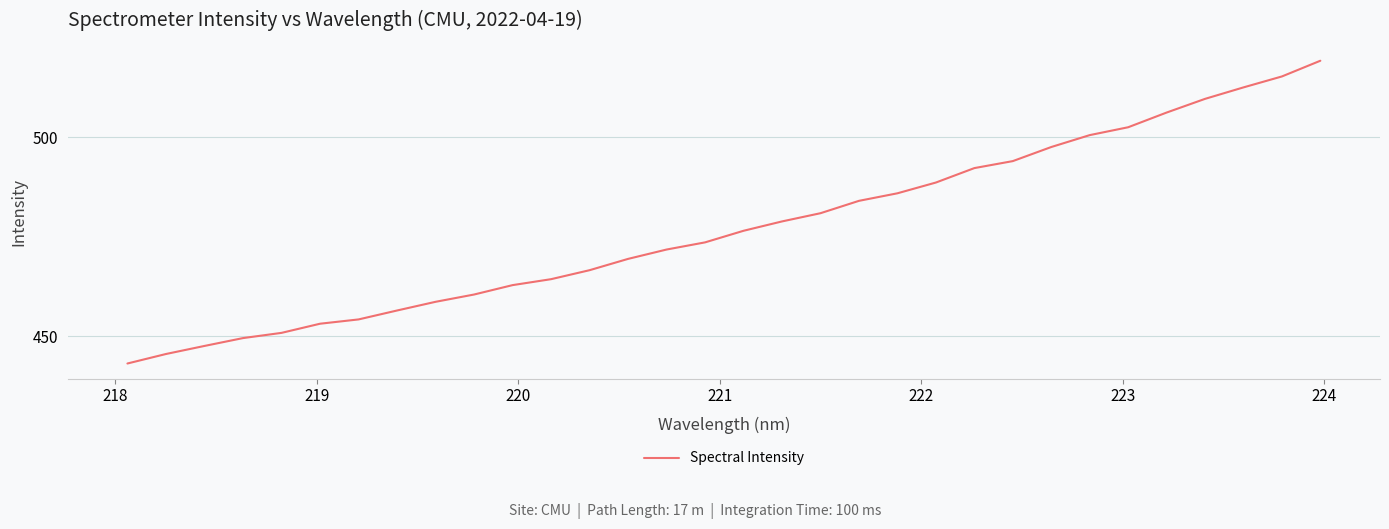

What is the difference between the maximum and second lowest values?

73.7